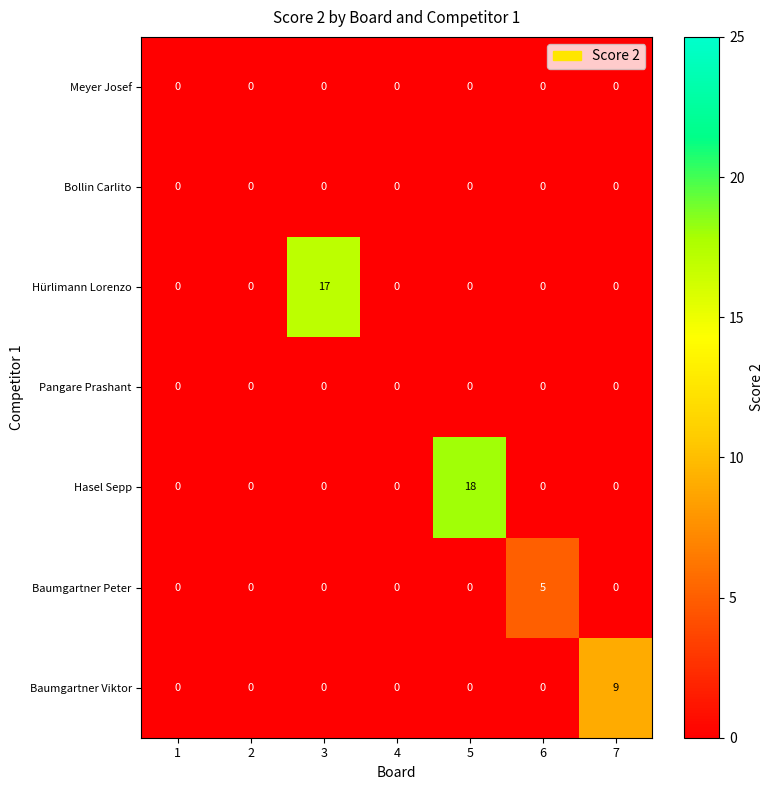

The Baumgartner Viktor series shows 0 at 6. True or false?

True